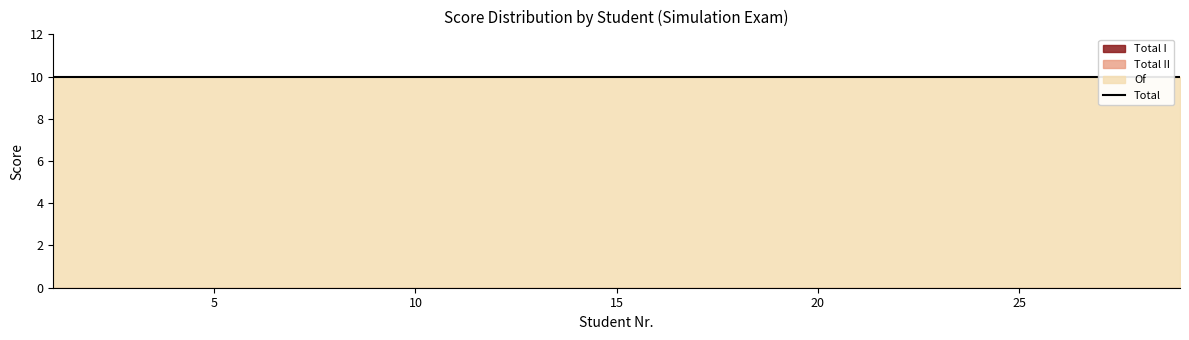

What is the difference between the highest and lowest values at 28?

10